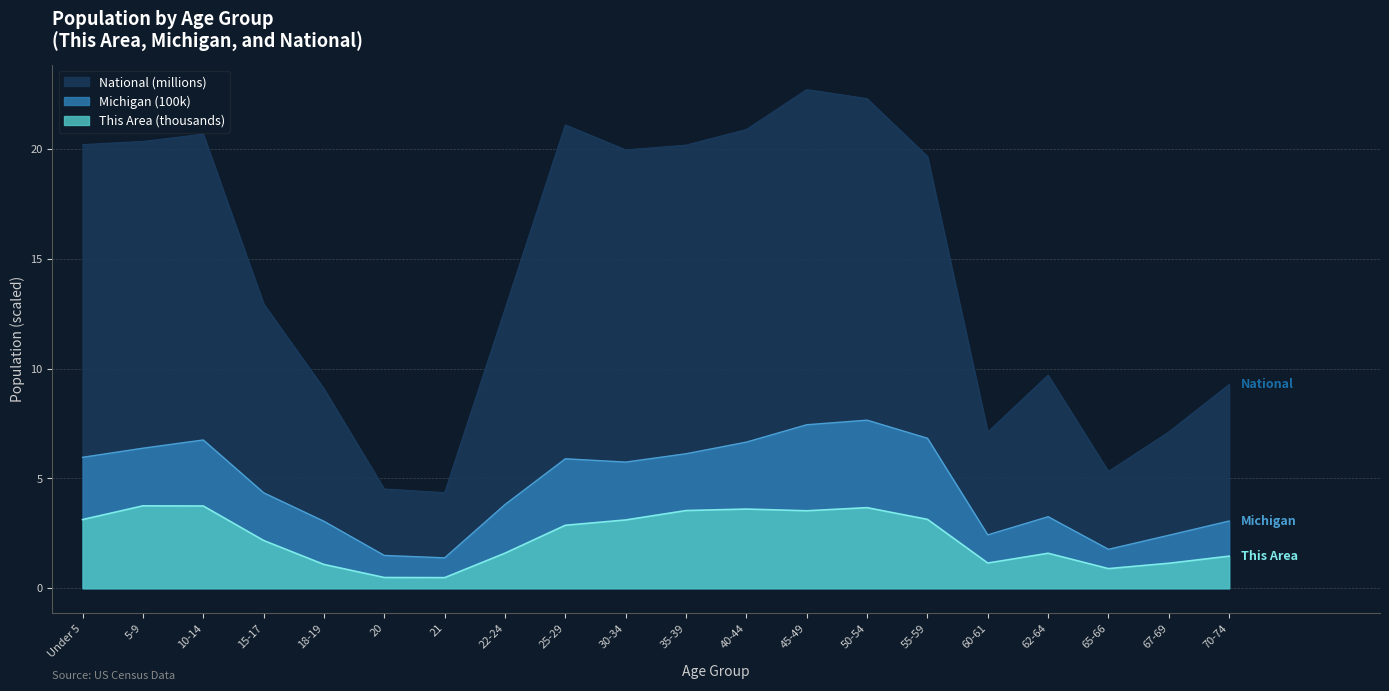

Reading right to left, list all the values displayed in this chart.

This Area: 1.5	1.1	0.9	1.6	1.1	3.1	3.7	3.5	3.6	3.5	3.1	2.9	1.6	0.5	0.5	1.1	2.2	3.7	3.8	3.1
Michigan: 3.1	2.4	1.8	3.3	2.4	6.8	7.7	7.4	6.7	6.1	5.7	5.9	3.8	1.4	1.5	3.0	4.3	6.8	6.4	6.0
National: 9.3	7.1	5.3	9.7	7.1	19.7	22.3	22.7	20.9	20.2	20.0	21.1	12.7	4.4	4.5	9.1	13.0	20.7	20.3	20.2